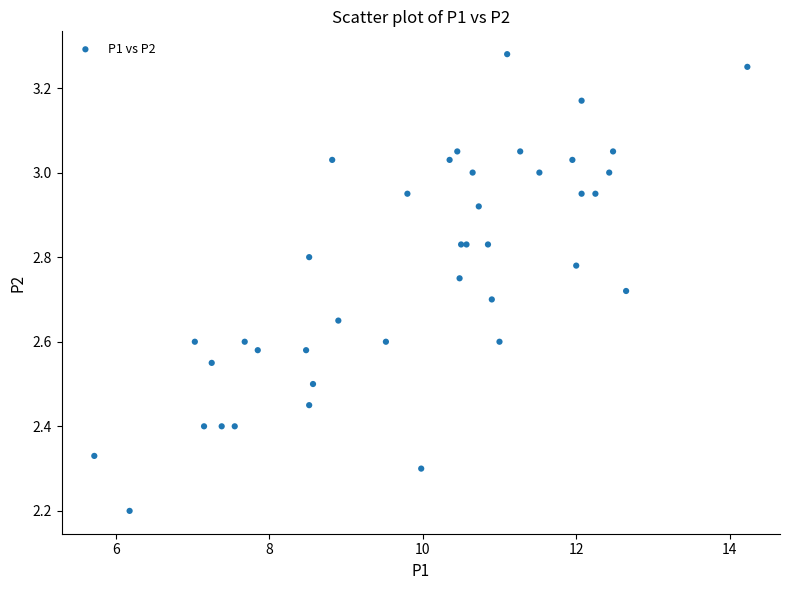

What Y value in the scatter plot is closest to 2?

2.2